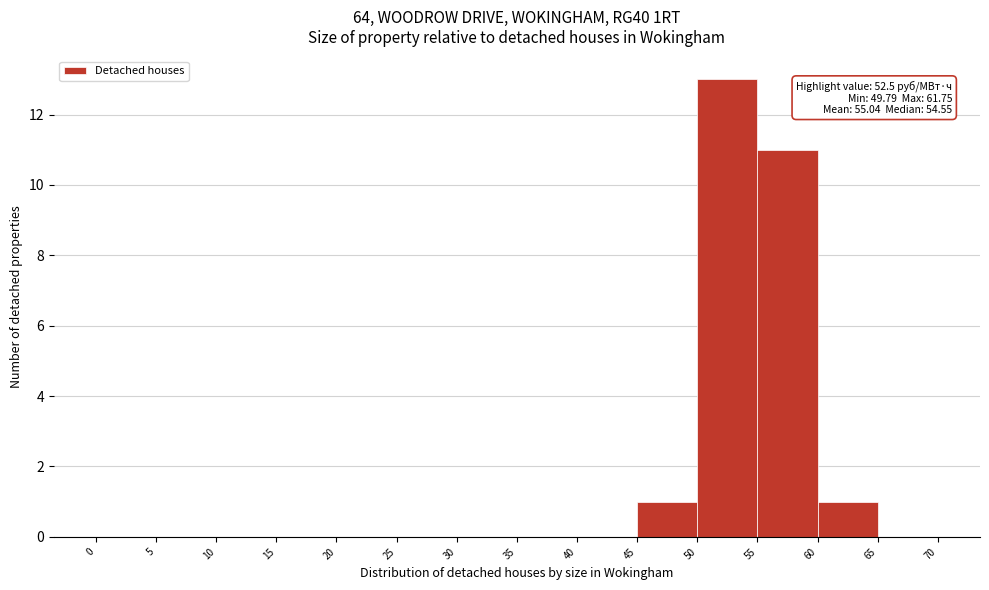

Which range on the x-axis has the tallest bar?

50 to 55